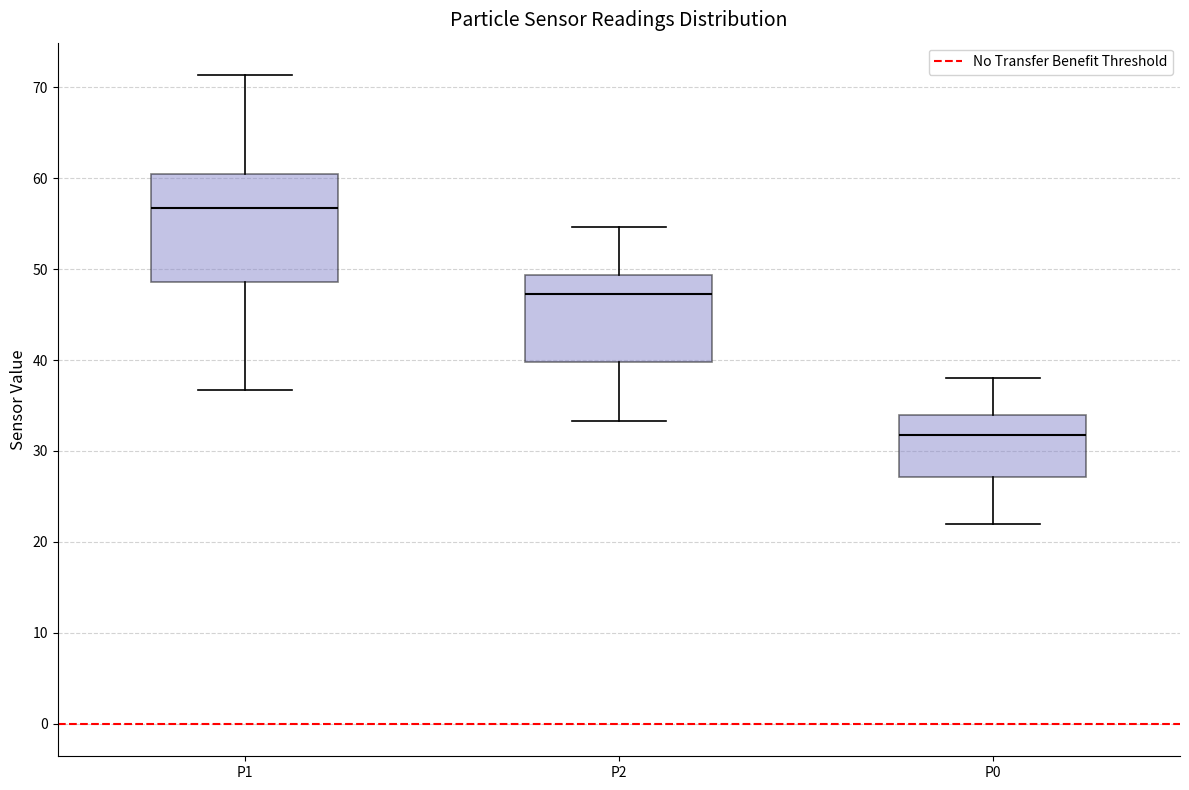

Reading left to right, read every box against the y-axis: the position of its median line, the range the box covers, and the ends of its whiskers. The values are not printed on the chart, so give them approximately, as read against the axis.

P1: median 57, box 49 to 61, whiskers 37 to 71
P2: median 47, box 40 to 49, whiskers 33 to 55
P0: median 32, box 27 to 34, whiskers 22 to 38